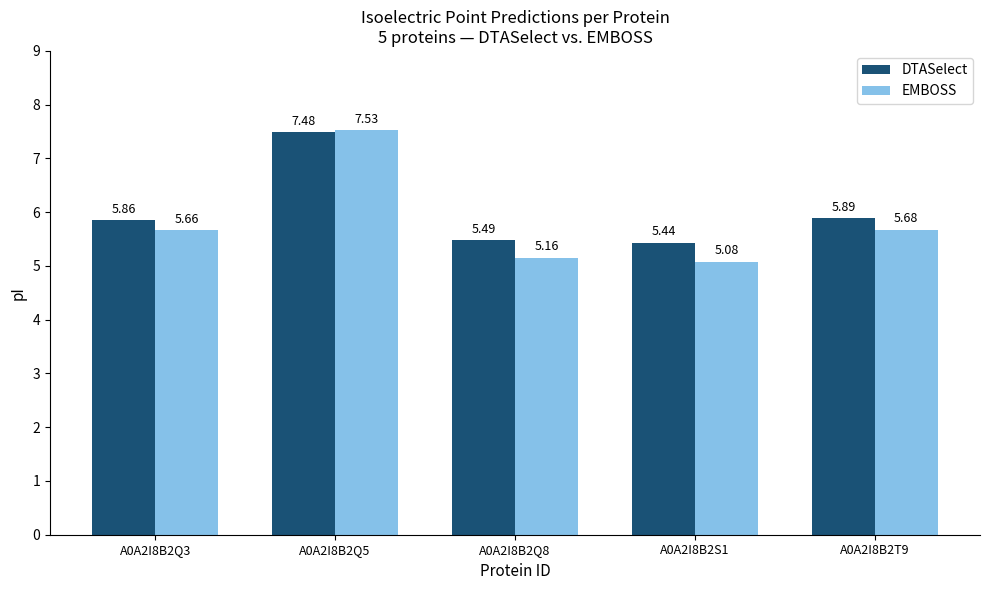

The value of DTASelect at A0A2I8B2S1 is 7.2. True or false?

False